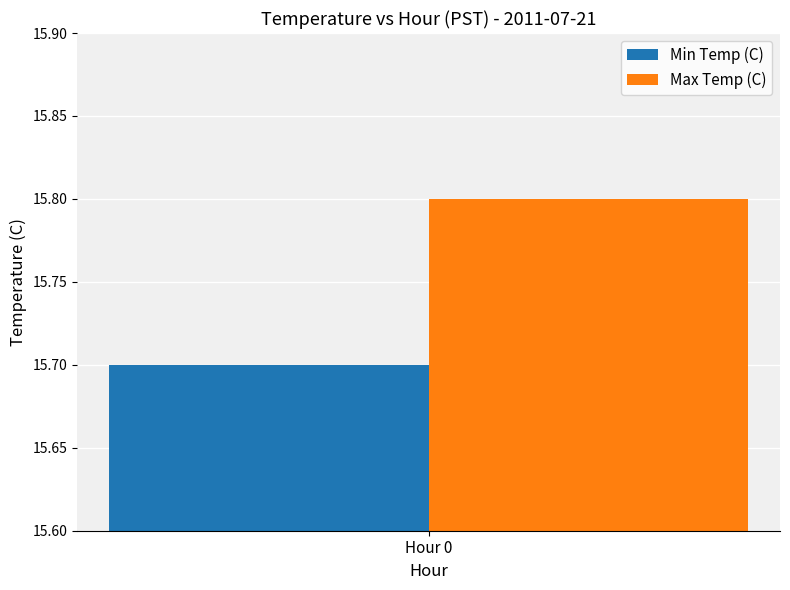

Rank the series by their average value, from lowest to highest.

Min Temp (C), Max Temp (C)